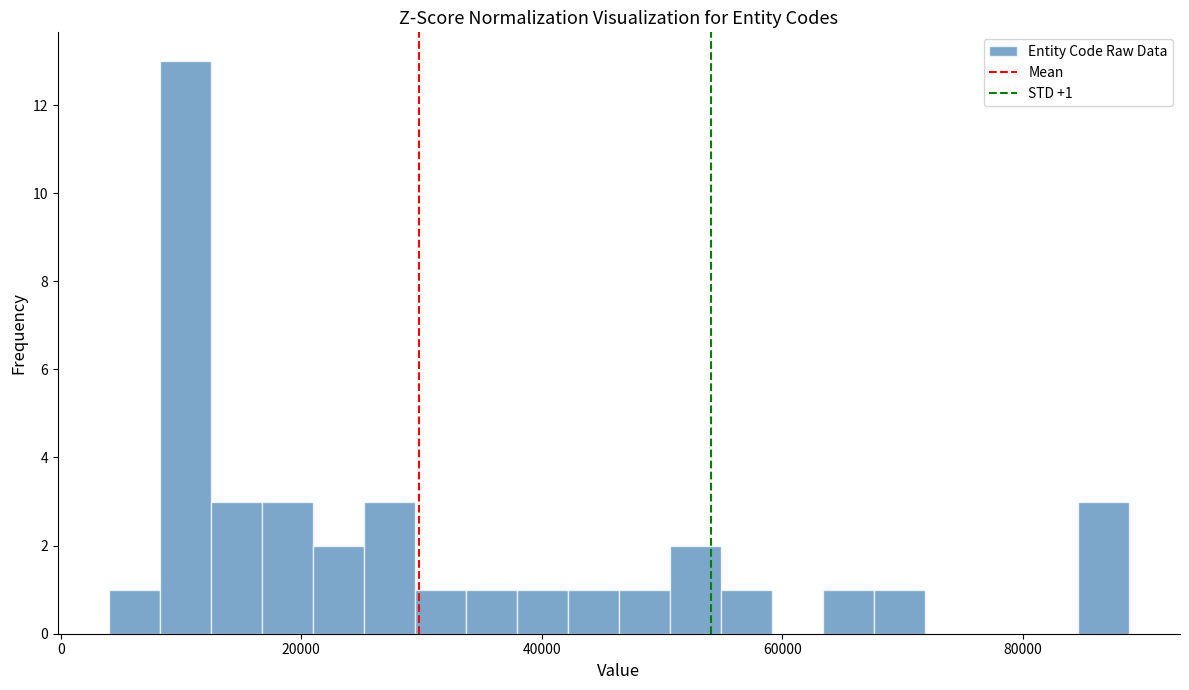

Read against the x-axis, roughly where is the centre of the tallest bar?

10000